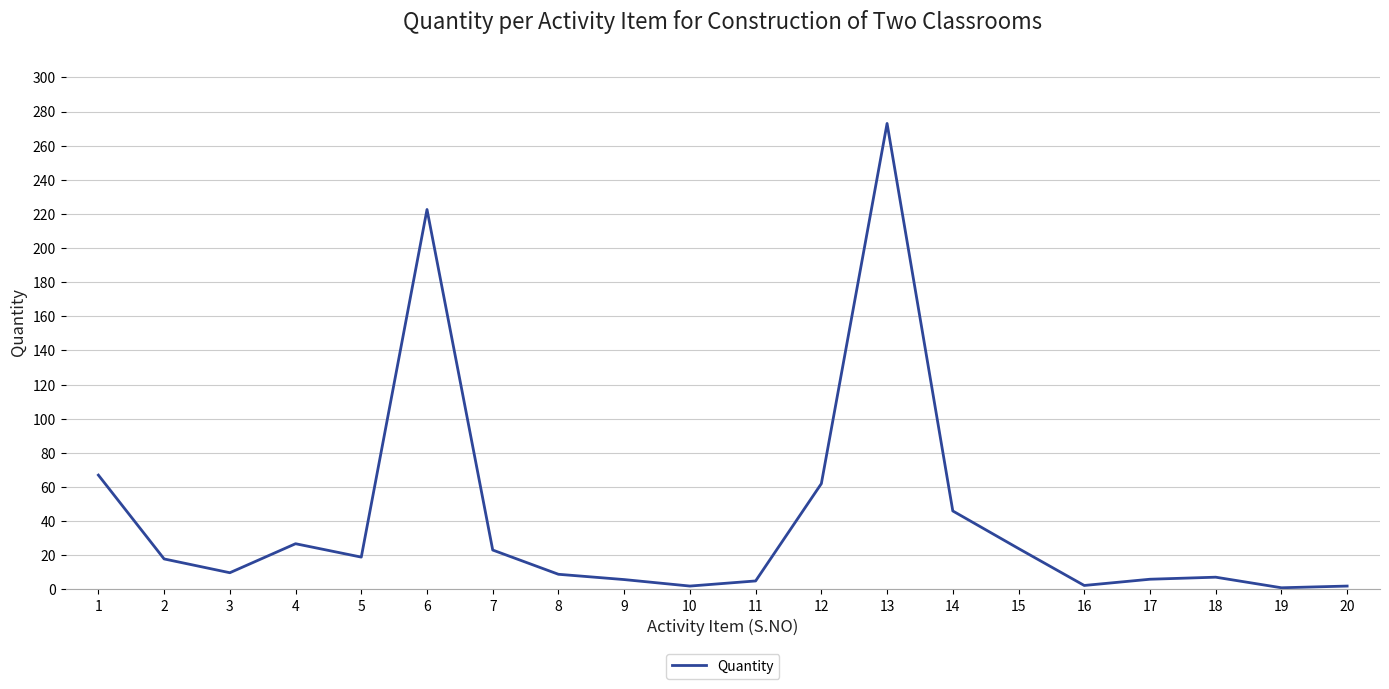

Where is the first local maximum?

4